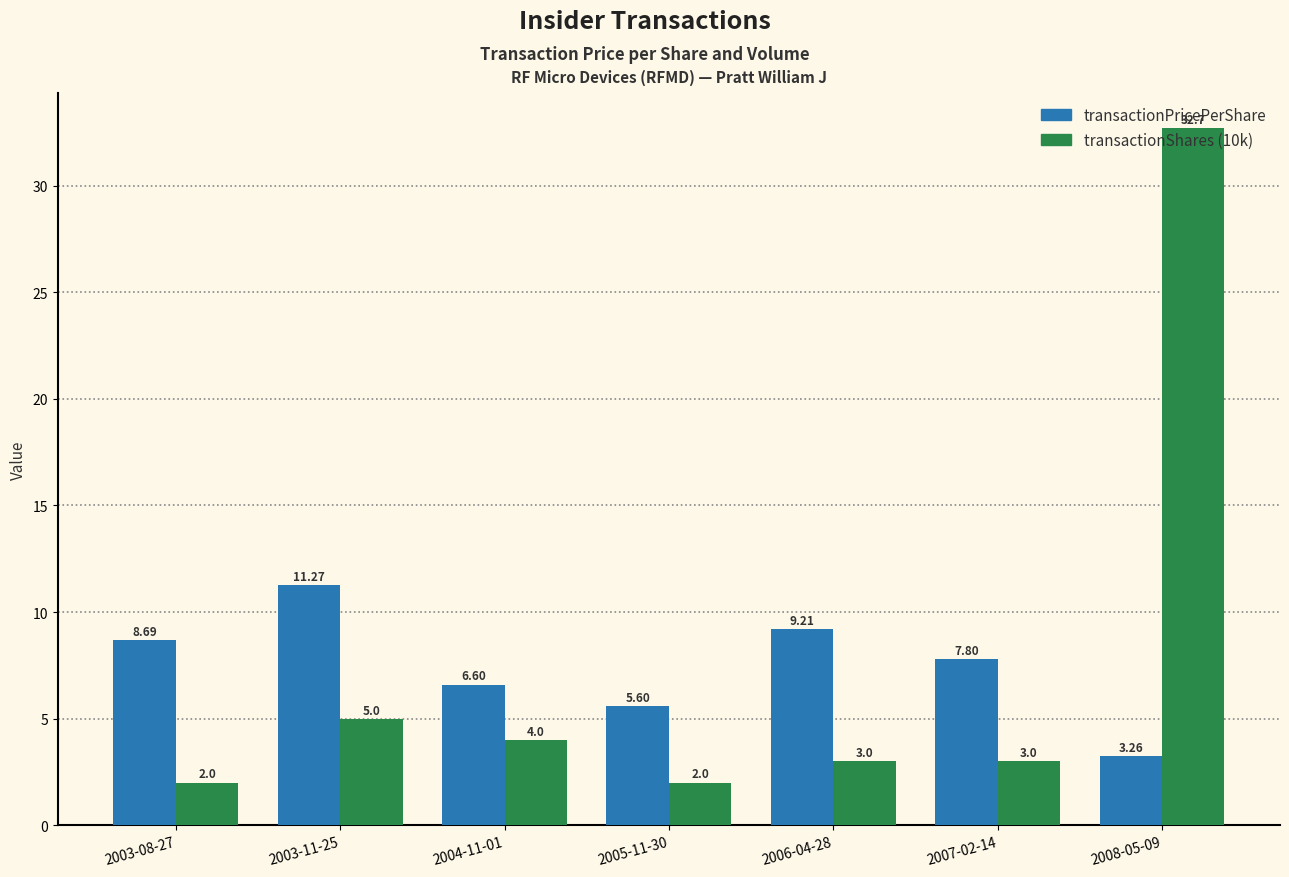

At which label does transactionPricePerShare first exceed 7?

2003-08-27